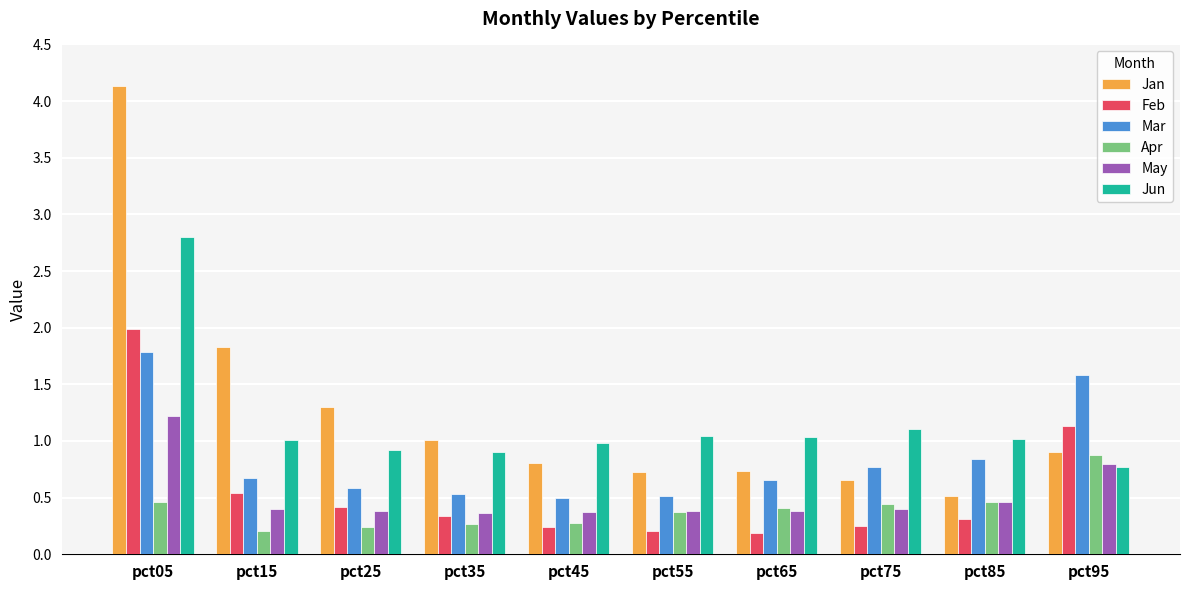

What is the spread (max minus min) of values at pct65?

0.8